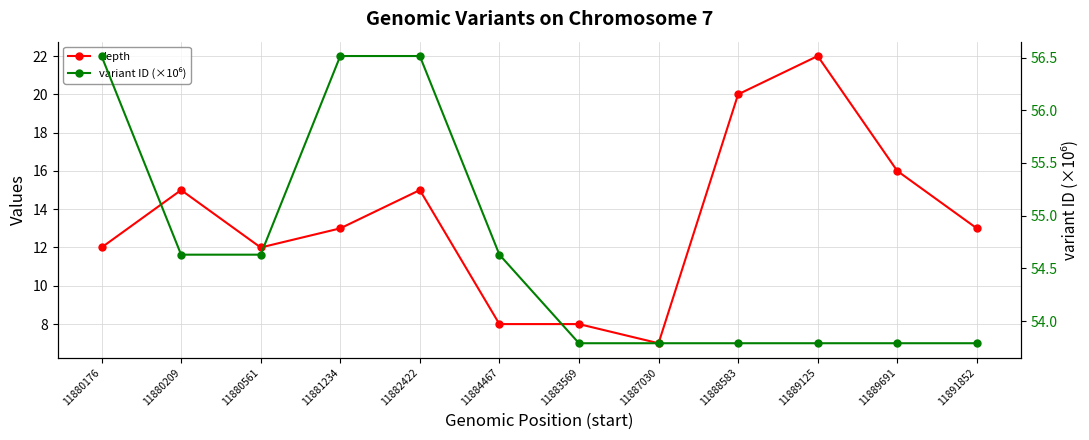

What value does the variant ID (×10⁶) series have at 11884467?

54.6